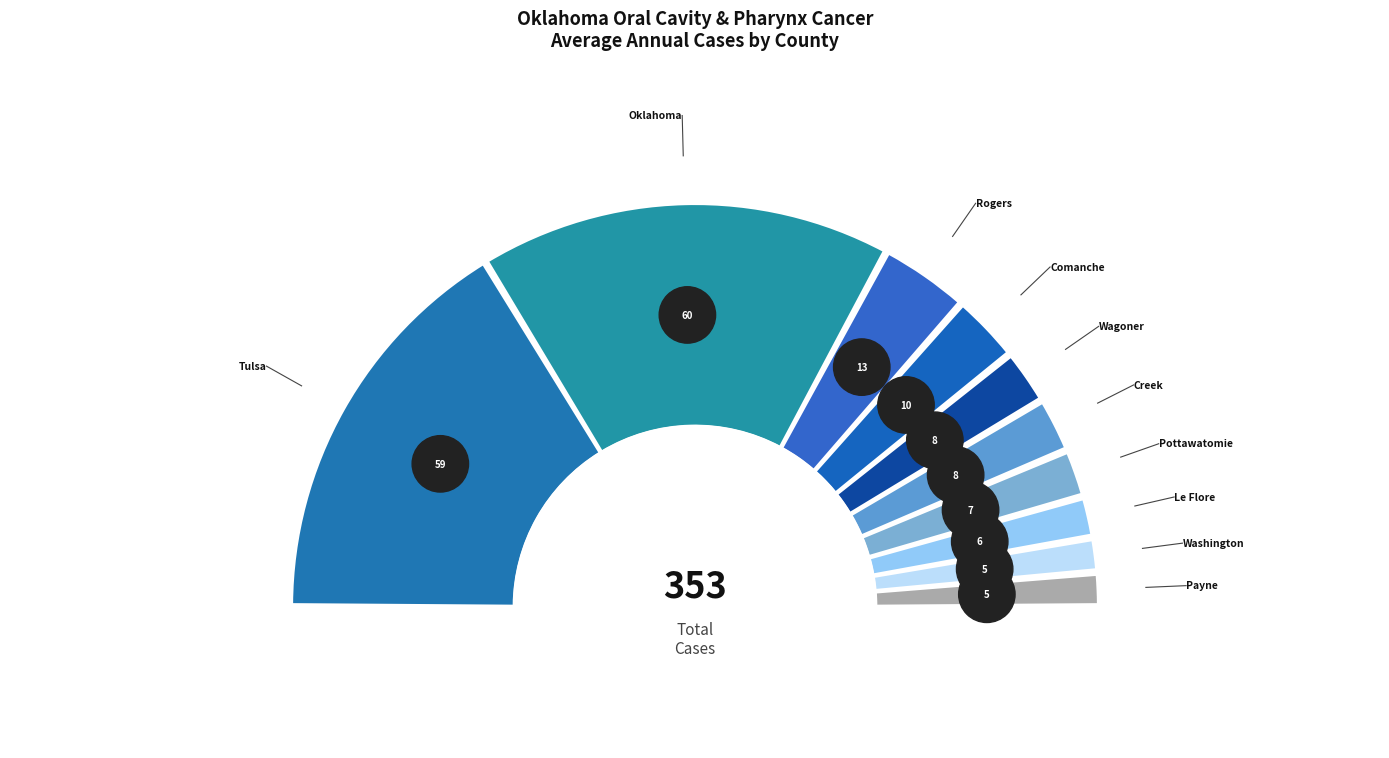

The Le Flore County slice represents 1% of the pie. True or false?

False